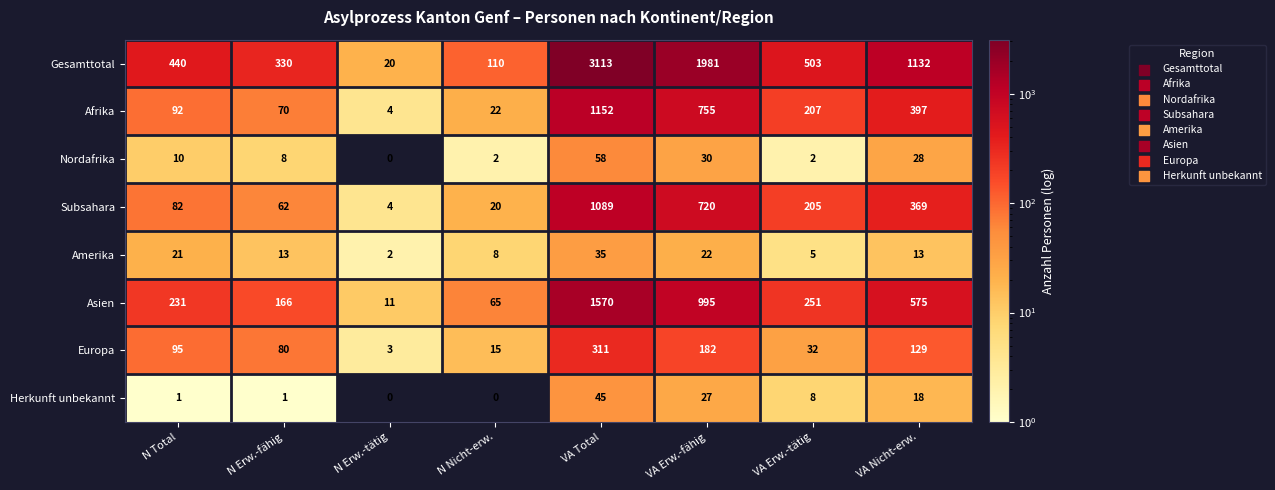

Rank the categories by Europa value from lowest to highest.

N Erw.-tätig, N Nicht-erw., VA Erw.-tätig, N Erw.-fähig, N Total, VA Nicht-erw., VA Erw.-fähig, VA Total